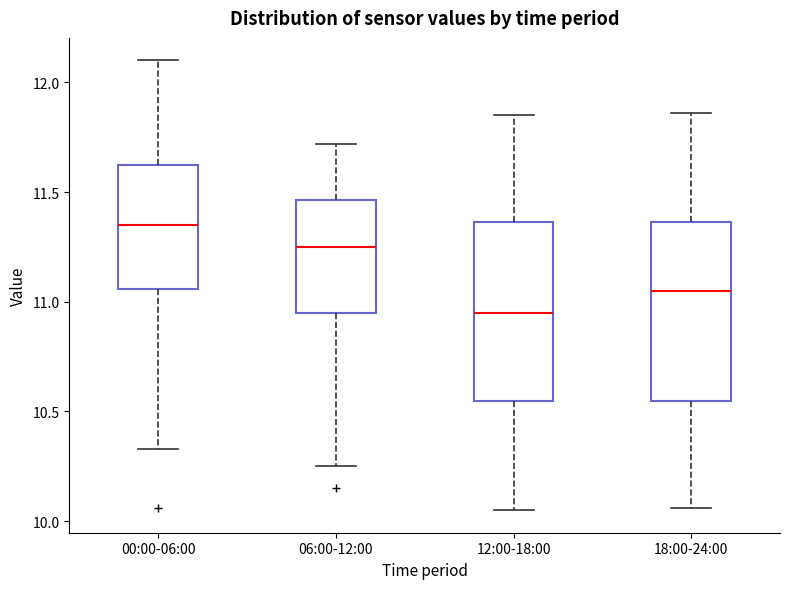

Reading left to right, transcribe this box plot: for each box, give where its median line is, the range the box spans, and where its two whiskers end, as read against the y-axis. The values are not printed on the chart, so give them approximately, as read against the axis.

00:00-06:00: median 11.35, box 11.05 to 11.60, whiskers 10.35 to 12.10
06:00-12:00: median 11.25, box 10.95 to 11.45, whiskers 10.25 to 11.70
12:00-18:00: median 10.95, box 10.55 to 11.35, whiskers 10.05 to 11.85
18:00-24:00: median 11.05, box 10.55 to 11.35, whiskers 10.05 to 11.85